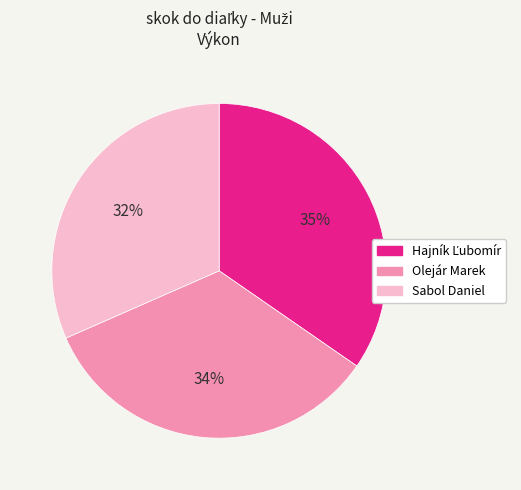

To the nearest percent, what is the difference between the largest and smallest slice percentages?

3%